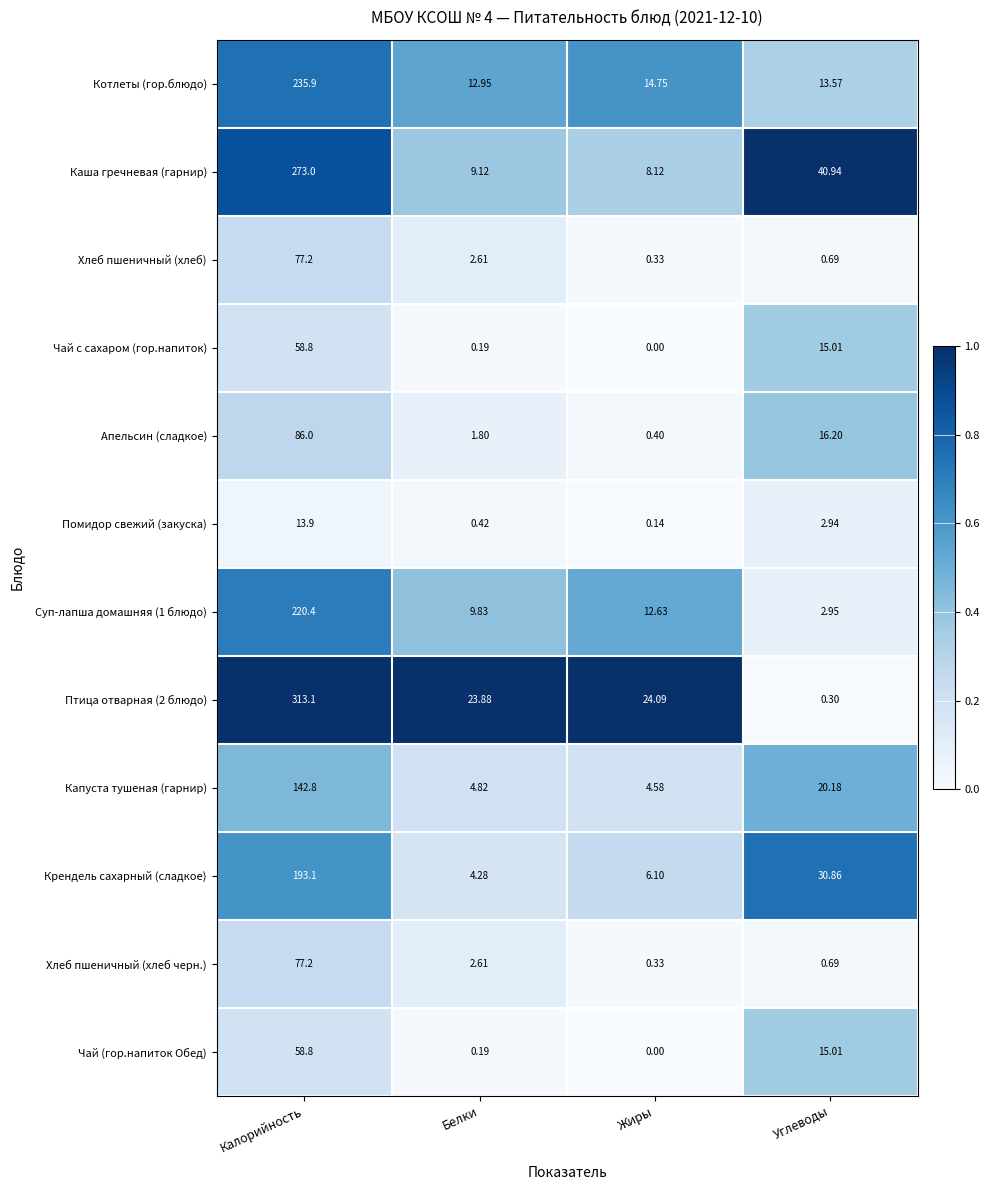

At how many categories does at least one series exceed 0?

4